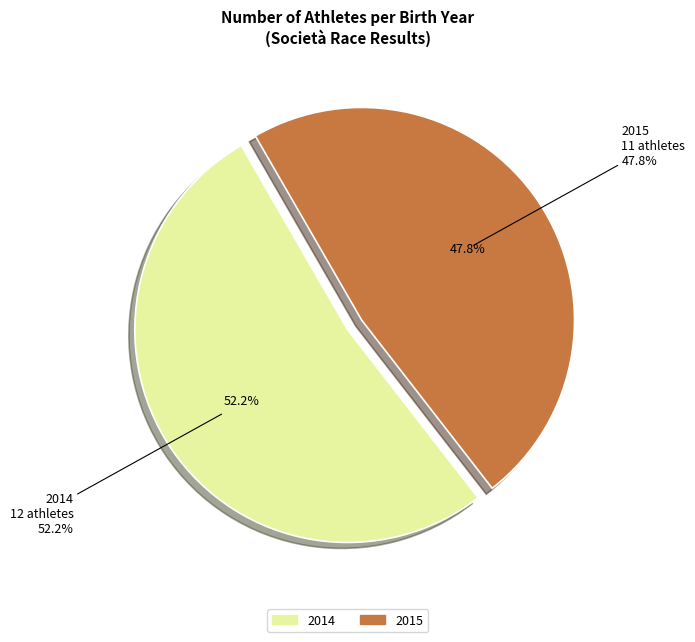

Which category accounts for the majority?

2014